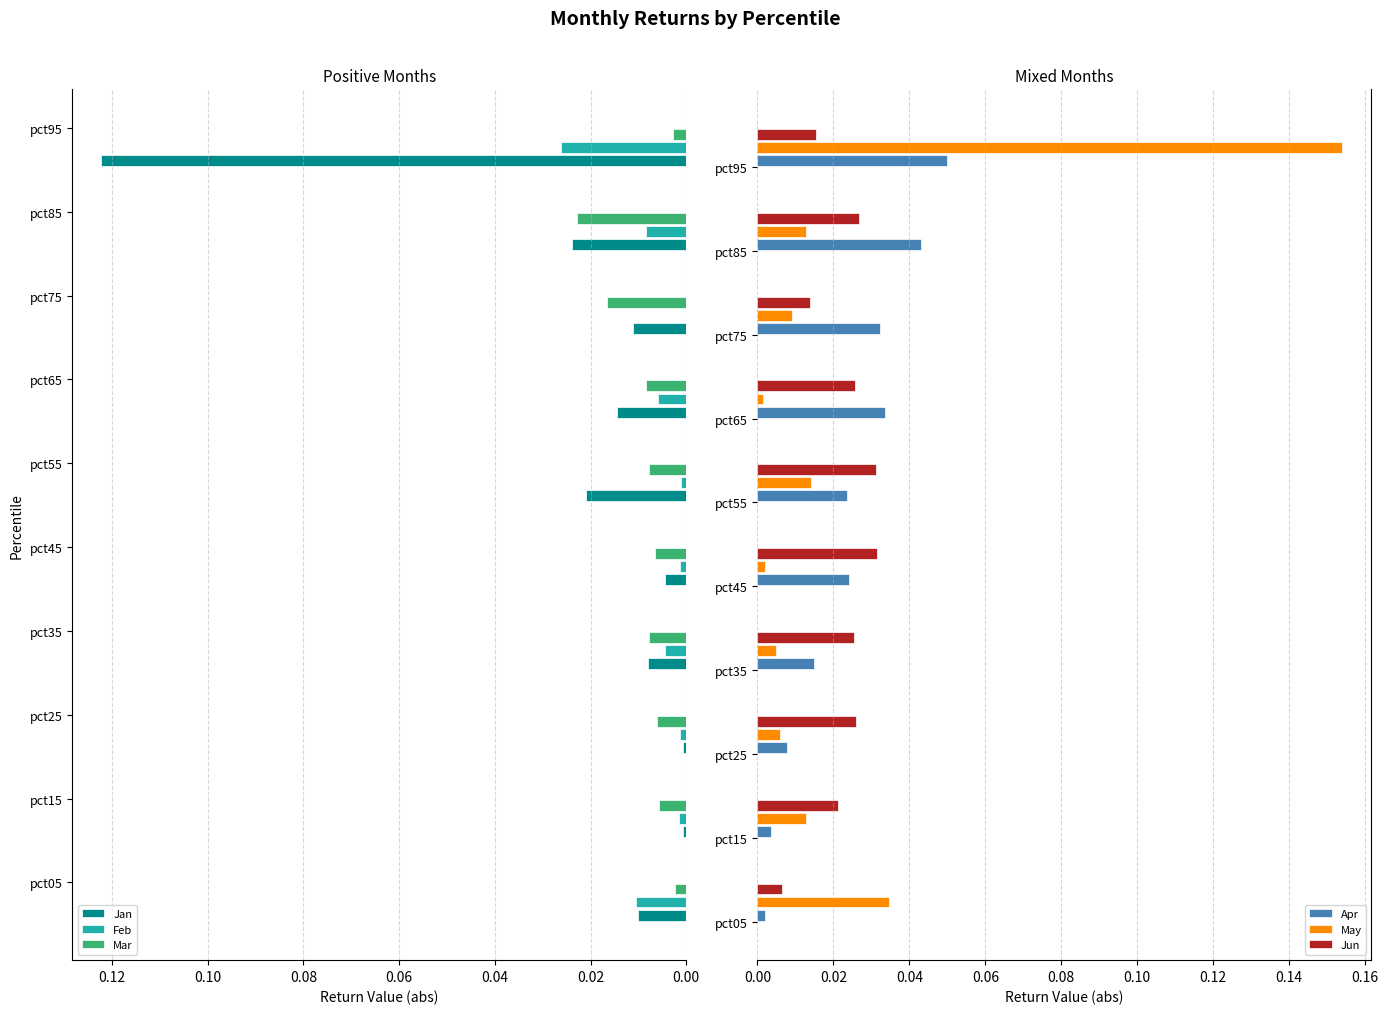

Does the chart contain stacked bars?

No